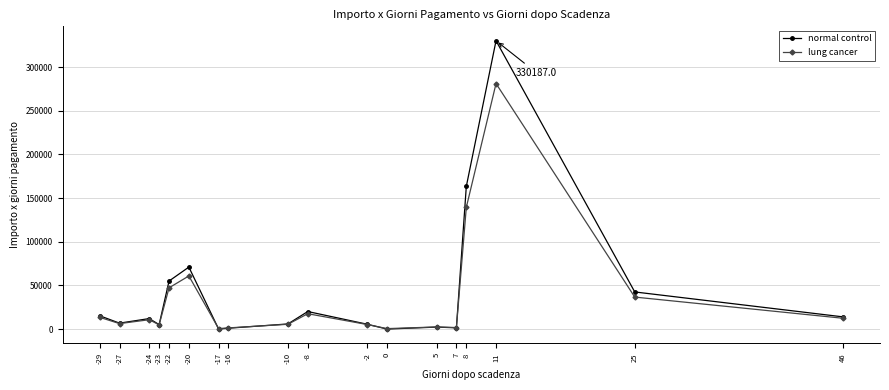

What is the total value across all series at 46?

26370.4